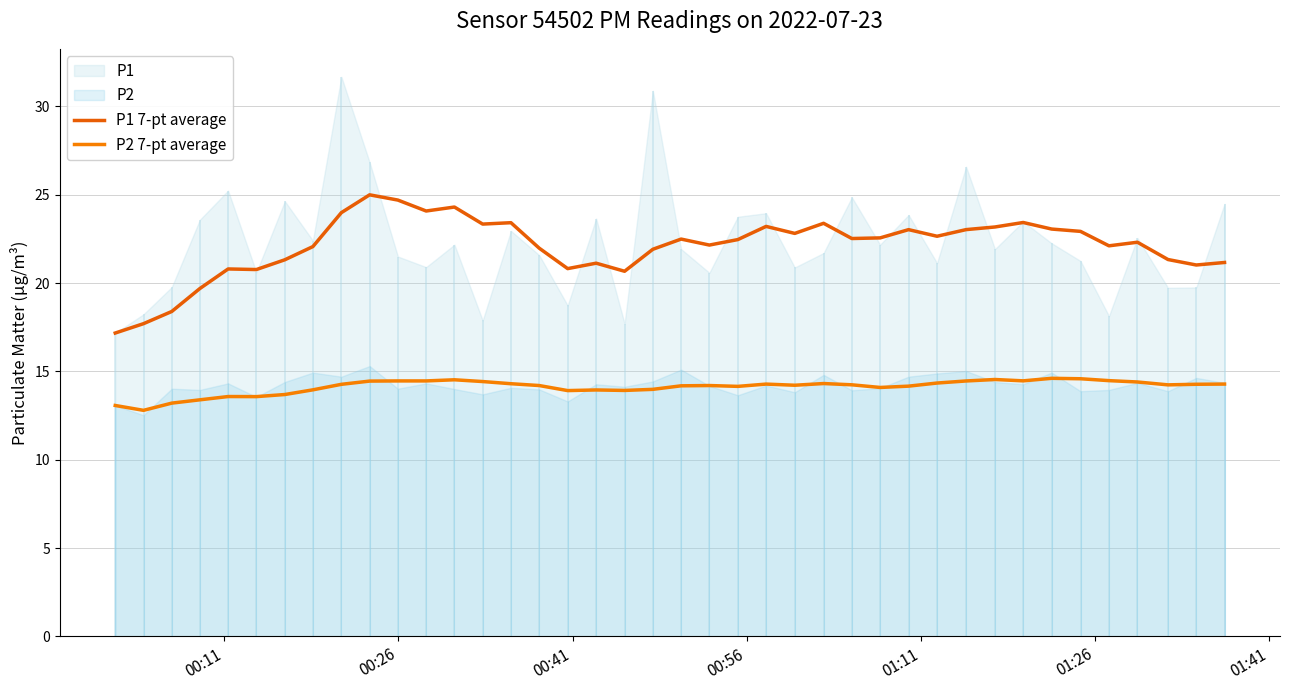

What is the difference between the second highest and minimum values in the P2 7-pt average series?

1.8